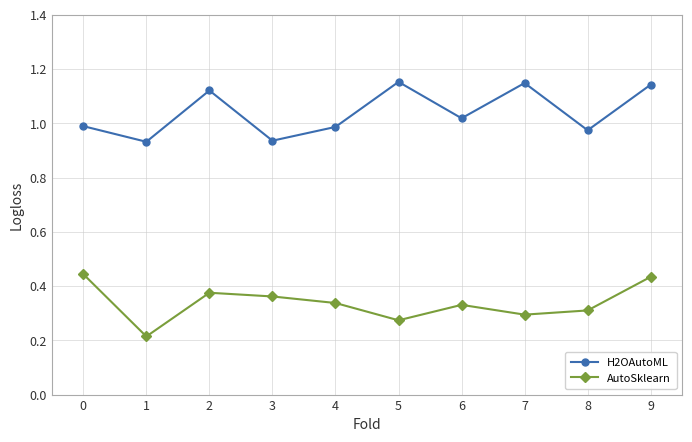

The value of AutoSklearn at 7 is 0.3. True or false?

True